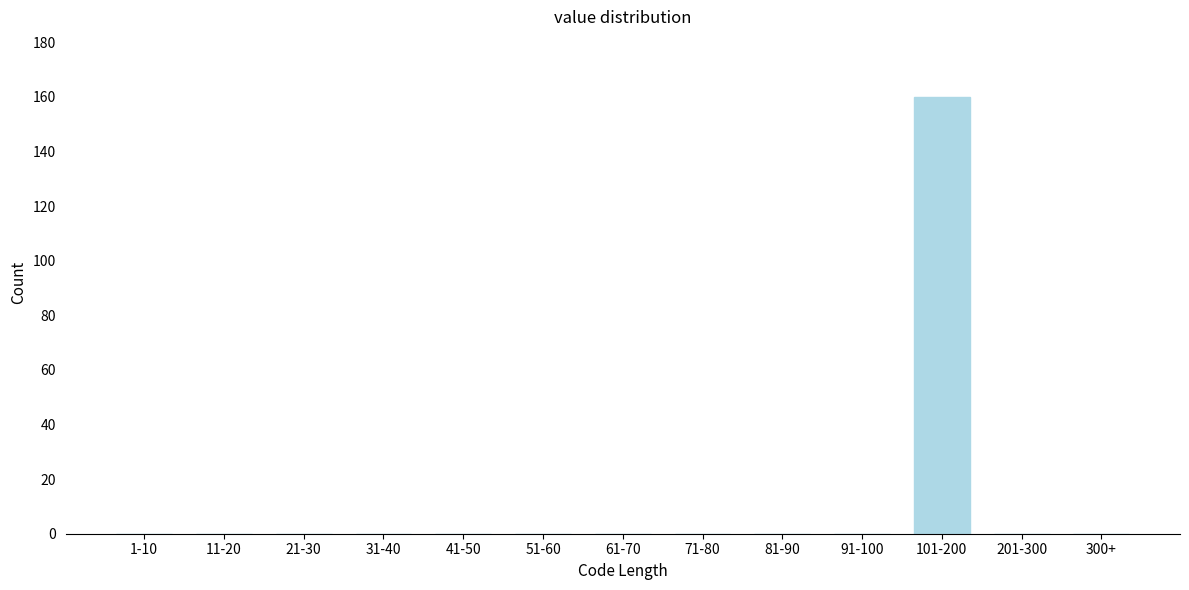

Reading left to right, transcribe all the data shown in this chart.

1-10=0	11-20=0	21-30=0	31-40=0	41-50=0	51-60=0	61-70=0	71-80=0	81-90=0	91-100=0	101-200=160	201-300=0	300+=0